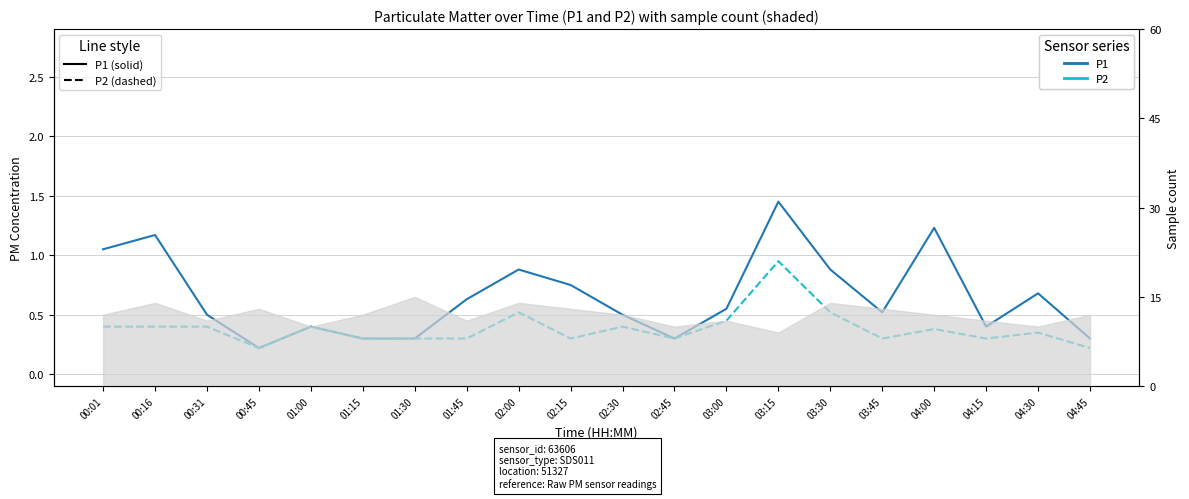

Reading left to right, extract all data points from this chart.

P1 (RMSE-style): 00:01=1.1	00:16=1.2	00:31=0.5	00:45=0.2	01:00=0.4	01:15=0.3	01:30=0.3	01:45=0.6	02:00=0.9	02:15=0.8	02:30=0.5	02:45=0.3	03:00=0.6	03:15=1.4	03:30=0.9	03:45=0.5	04:00=1.2	04:15=0.4	04:30=0.7	04:45=0.3
P2 (Bias-style): 00:01=0.4	00:16=0.4	00:31=0.4	00:45=0.2	01:00=0.4	01:15=0.3	01:30=0.3	01:45=0.3	02:00=0.5	02:15=0.3	02:30=0.4	02:45=0.3	03:00=0.5	03:15=0.9	03:30=0.5	03:45=0.3	04:00=0.4	04:15=0.3	04:30=0.3	04:45=0.2